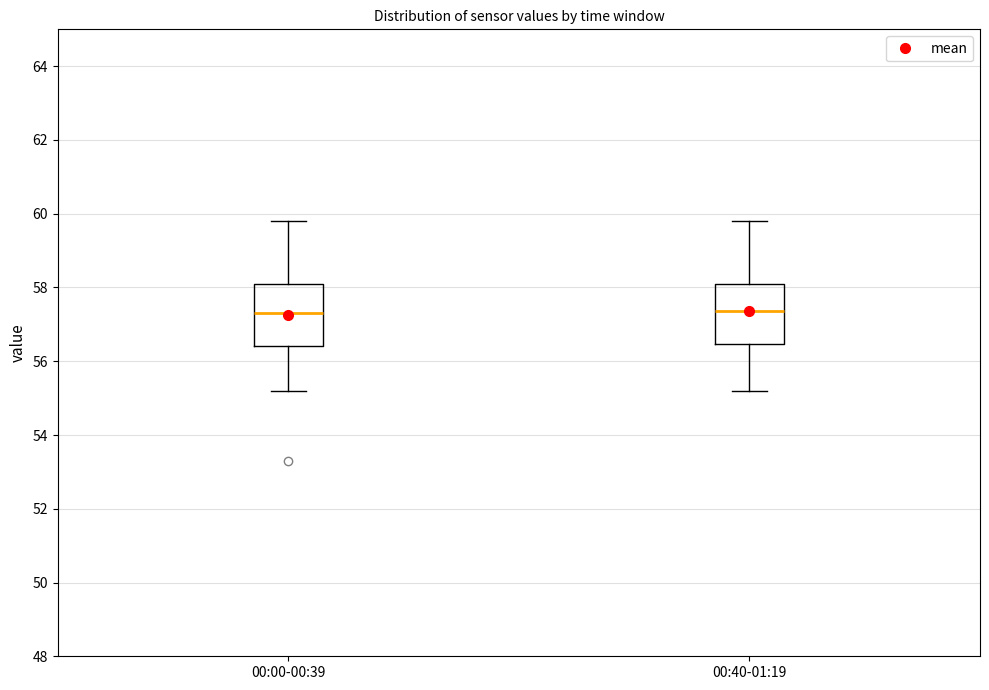

Reading left to right, read every box against the y-axis: the position of its median line, the range the box covers, and the ends of its whiskers. The values are not printed on the chart, so give them approximately, as read against the axis.

00:00-00:39: median 57.4, box 56.4 to 58.2, whiskers 55.2 to 59.8
00:40-01:19: median 57.4, box 56.4 to 58.2, whiskers 55.2 to 59.8